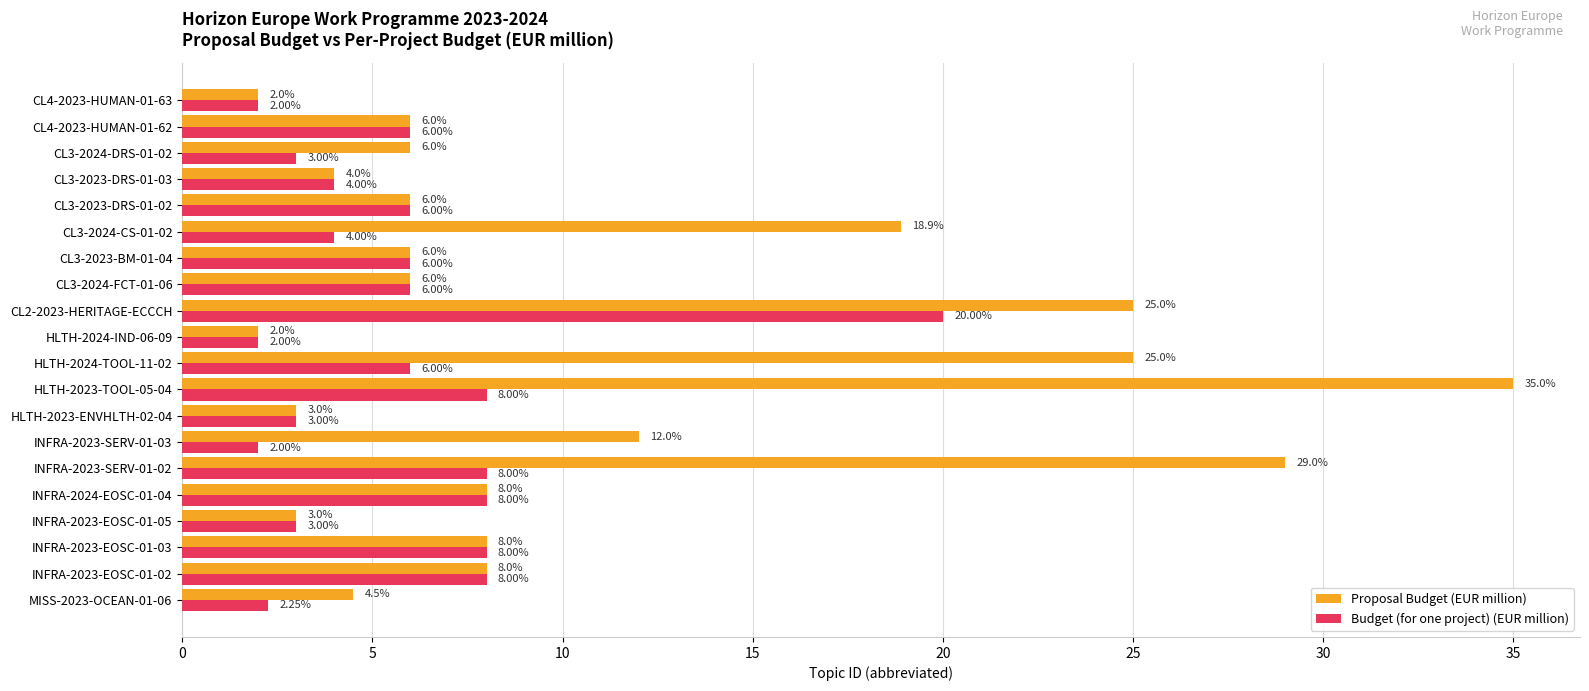

Rank the series by their maximum value, from highest to lowest.

Proposal Budget (EUR million), Budget (for one project) (EUR million)